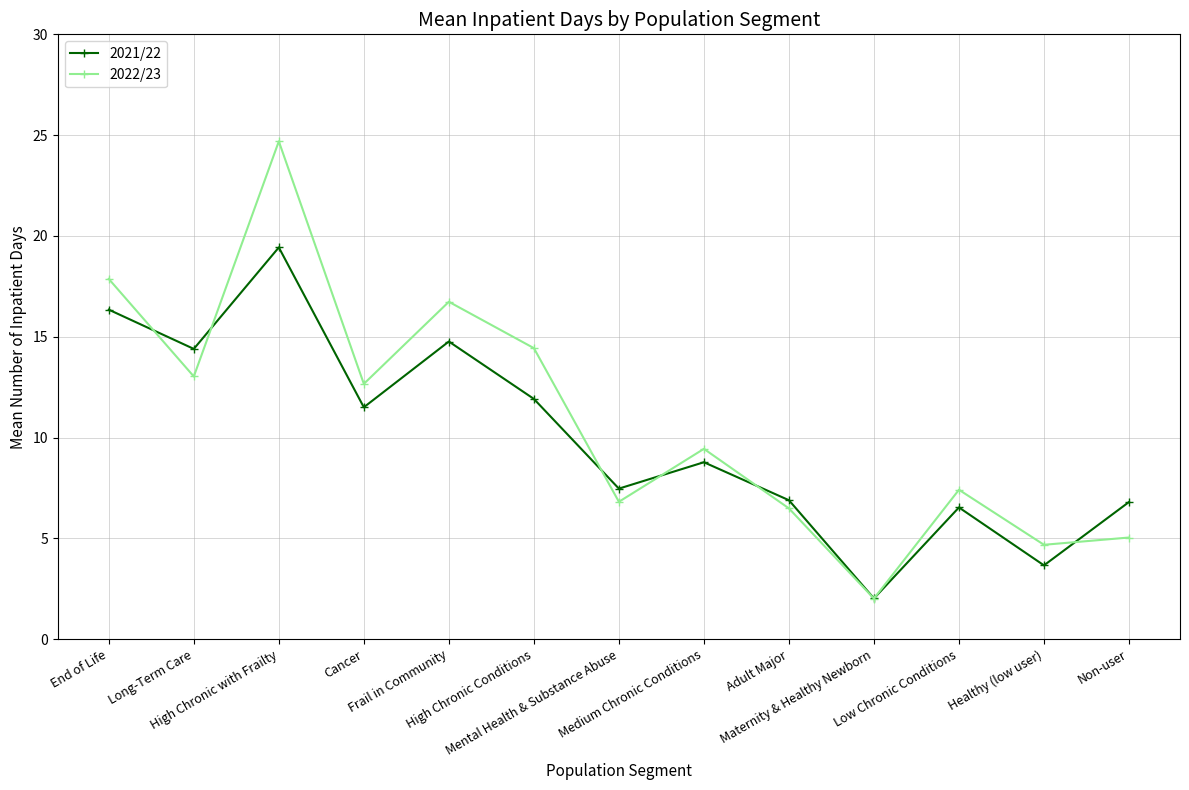

What are all the series names shown in the legend?

2021/22, 2022/23